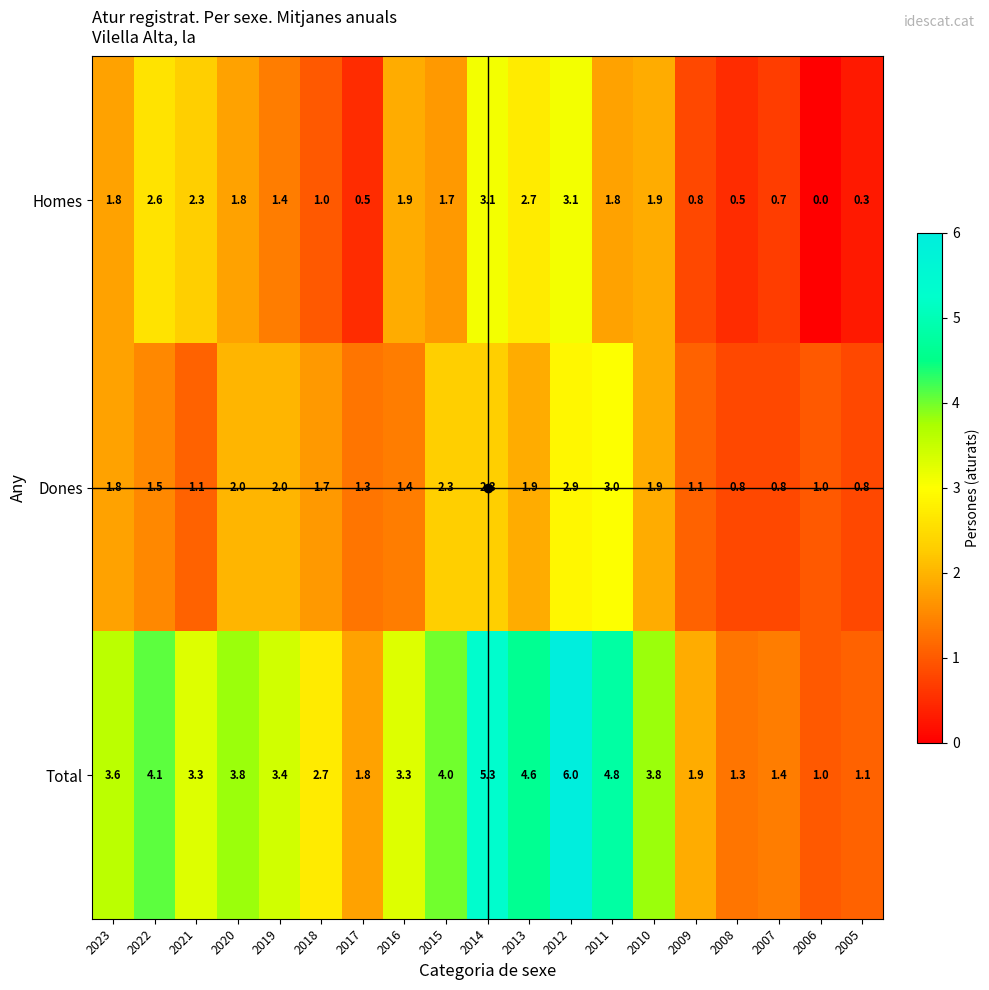

Read the Dones value at 2016.

1.4